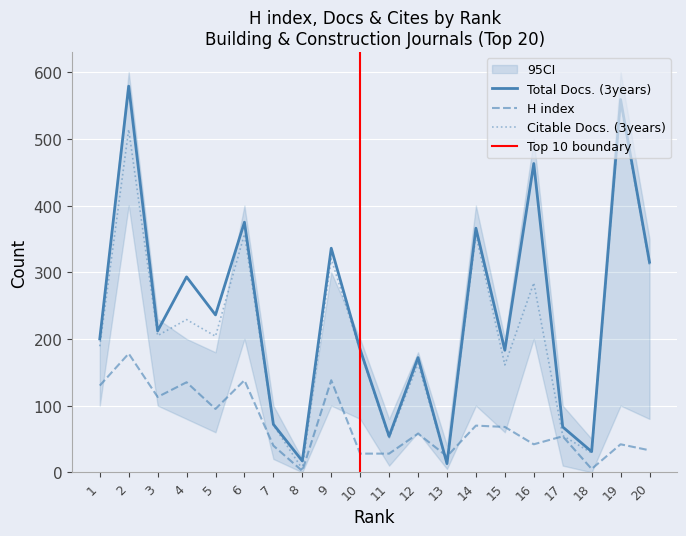

At which category does the chart reach its minimum across all series?

8